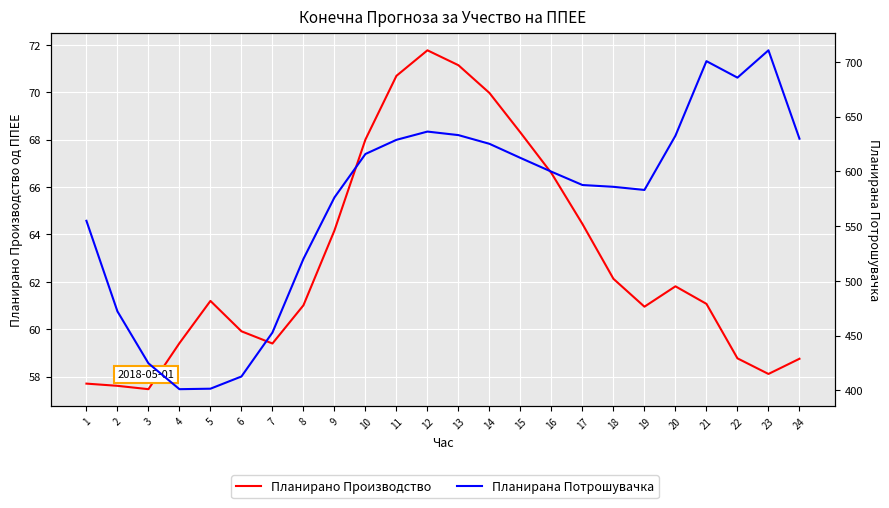

The value of Планирана Потрошувачка at 21 is 700.7. True or false?

True